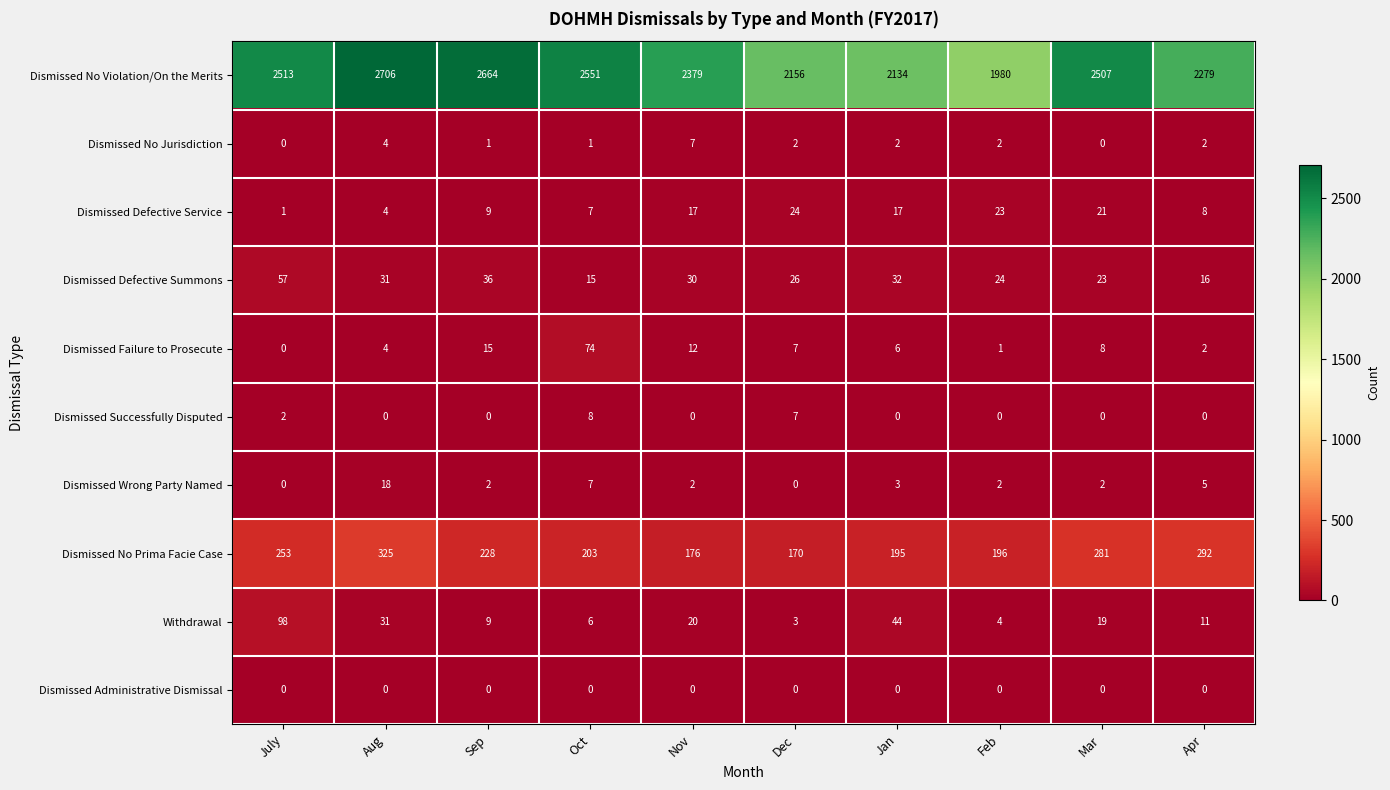

Which series has the largest total across all categories?

Dismissed No Violation/On the Merits